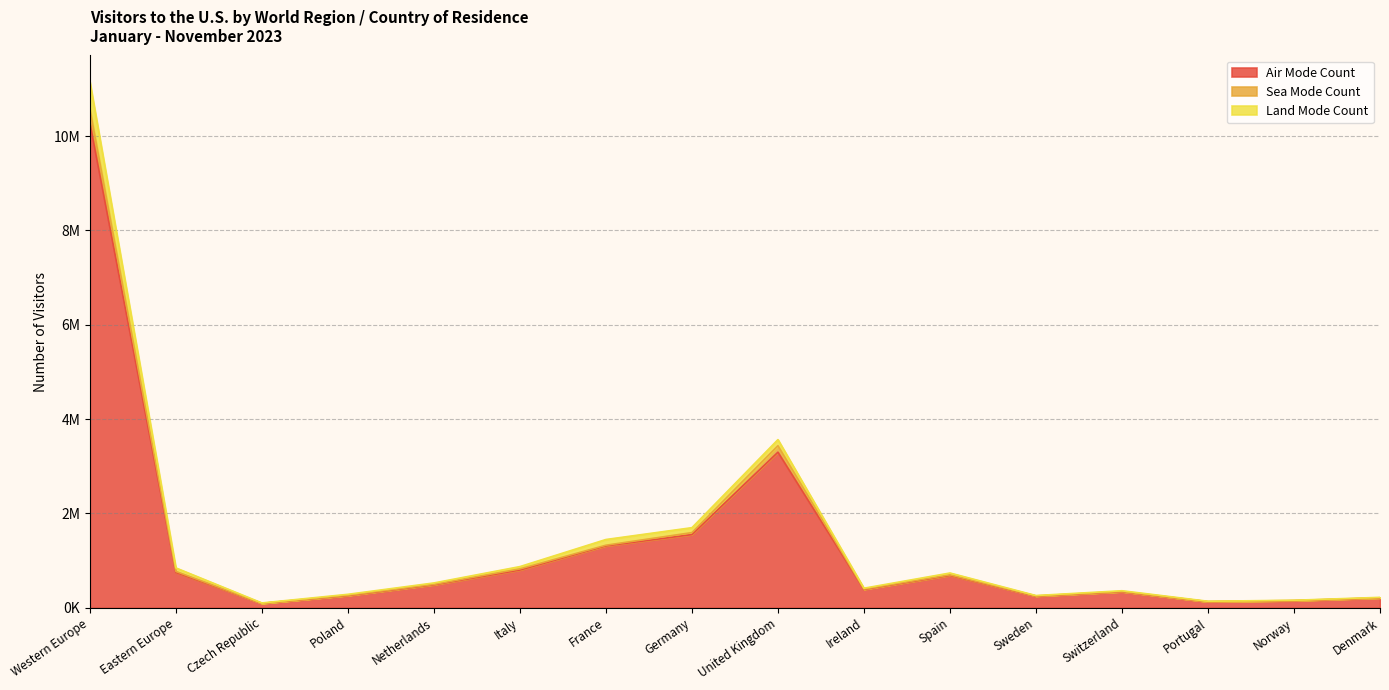

Reading left to right, list all the values displayed in this chart.

Air Mode Count: Western Europe=10279707	Eastern Europe=749460	Czech Republic=93302	Poland=257610	Netherlands=485254	Italy=800618	France=1310634	Germany=1551793	United Kingdom=3298096	Ireland=388668	Spain=684006	Sweden=245741	Switzerland=338636	Portugal=127500	Norway=149202	Denmark=207376
Sea Mode Count: Western Europe=10575364	Eastern Europe=771635	Czech Republic=94857	Poland=265665	Netherlands=496673	Italy=825511	France=1326239	Germany=1593773	United Kingdom=3434735	Ireland=397446	Spain=697979	Sweden=251794	Switzerland=344720	Portugal=131121	Norway=154986	Denmark=212258
Land Mode Count: Western Europe=11149627	Eastern Europe=845095	Czech Republic=102580	Poland=285601	Netherlands=526618	Italy=873026	France=1447365	Germany=1698186	United Kingdom=3564741	Ireland=415170	Spain=737247	Sweden=259815	Switzerland=361444	Portugal=138552	Norway=159942	Denmark=221493